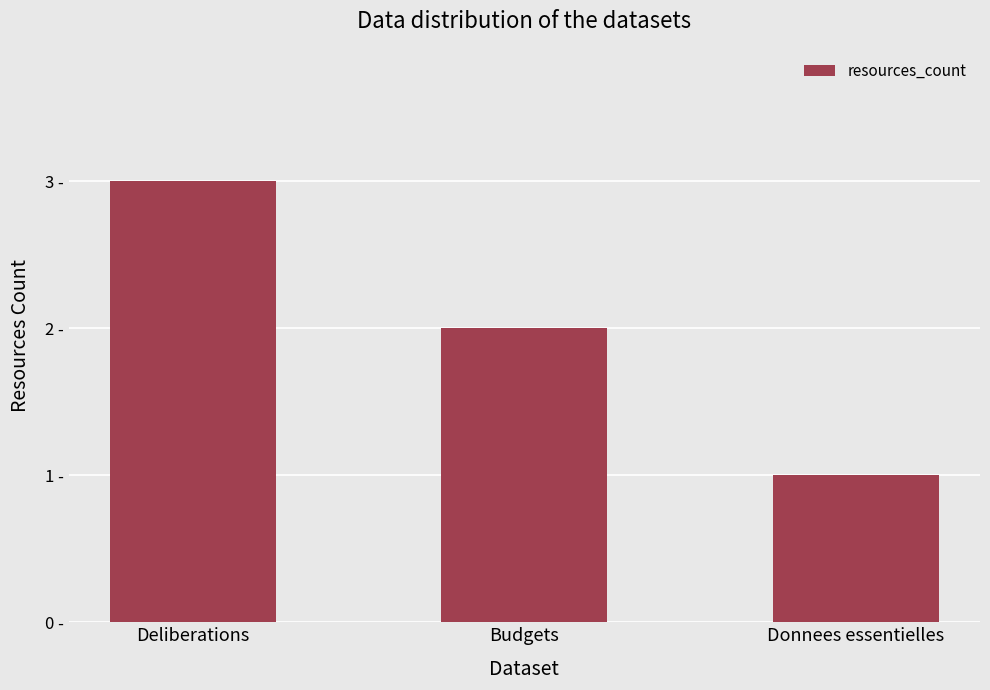

What value does the data have at Budgets?

2